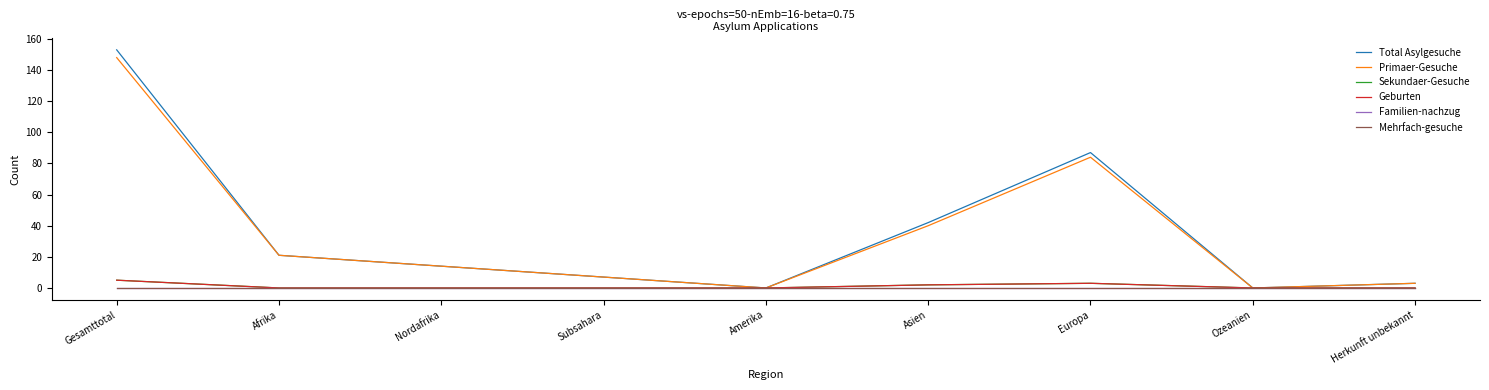

Does the chart display data point markers on the line(s)?

No